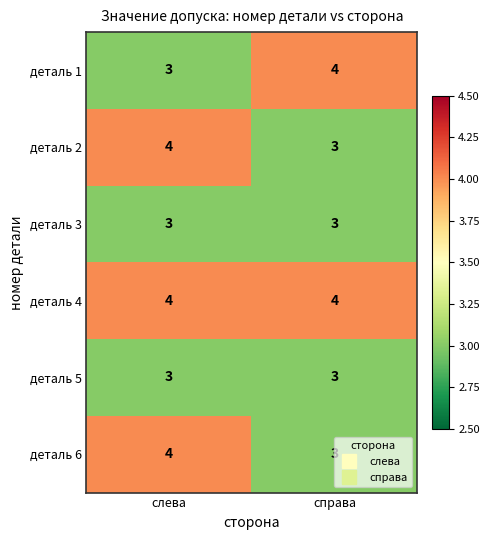

At which category is the sum across all series the highest?

слева